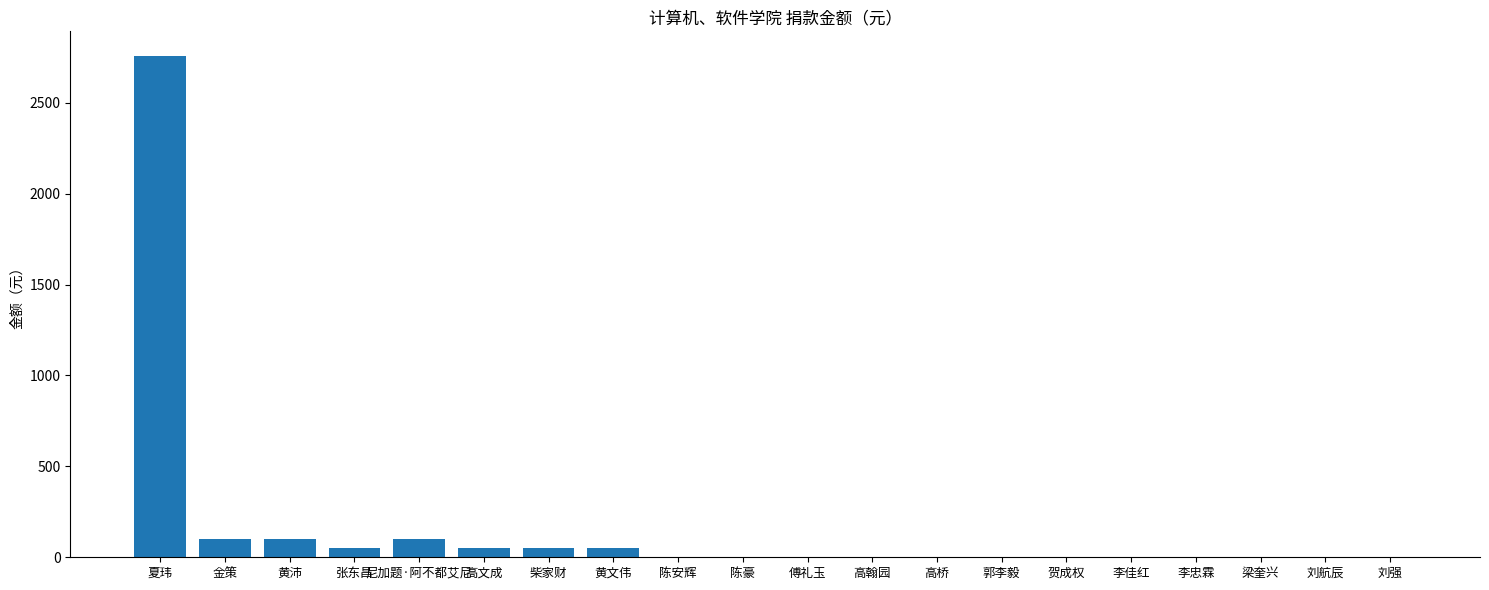

Count the number of categories in the chart.

20